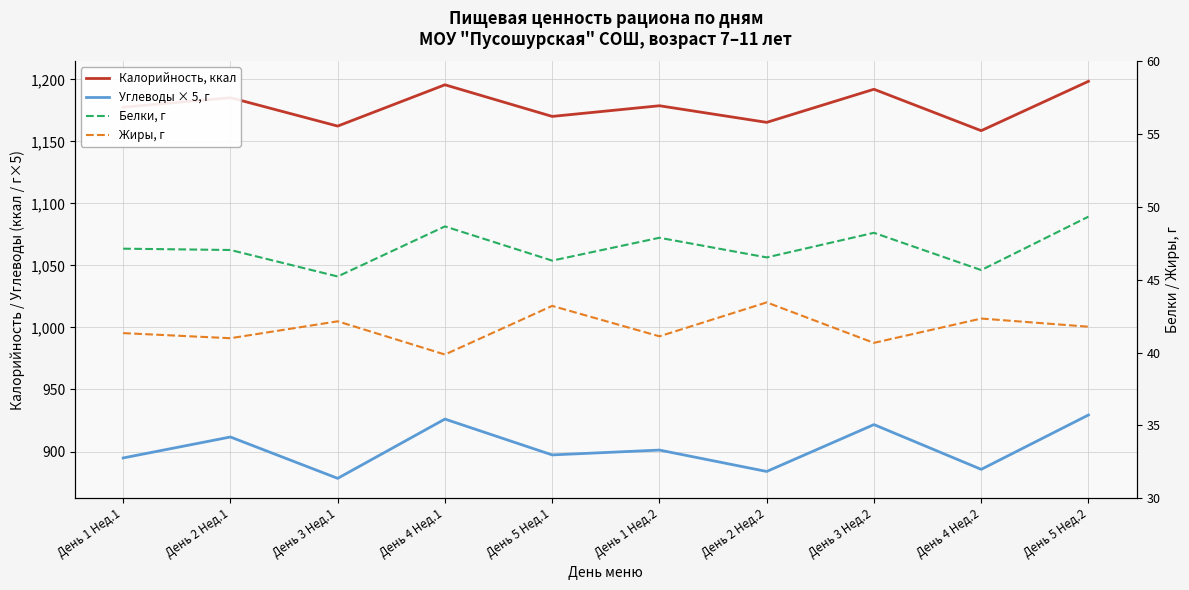

What are all the series names shown in the legend?

Калорийность, ккал, Углеводы × 5, г, Белки, г, Жиры, г